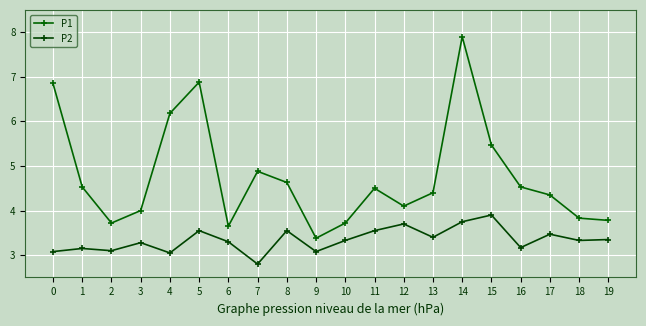

How many series are shown in this chart?

2